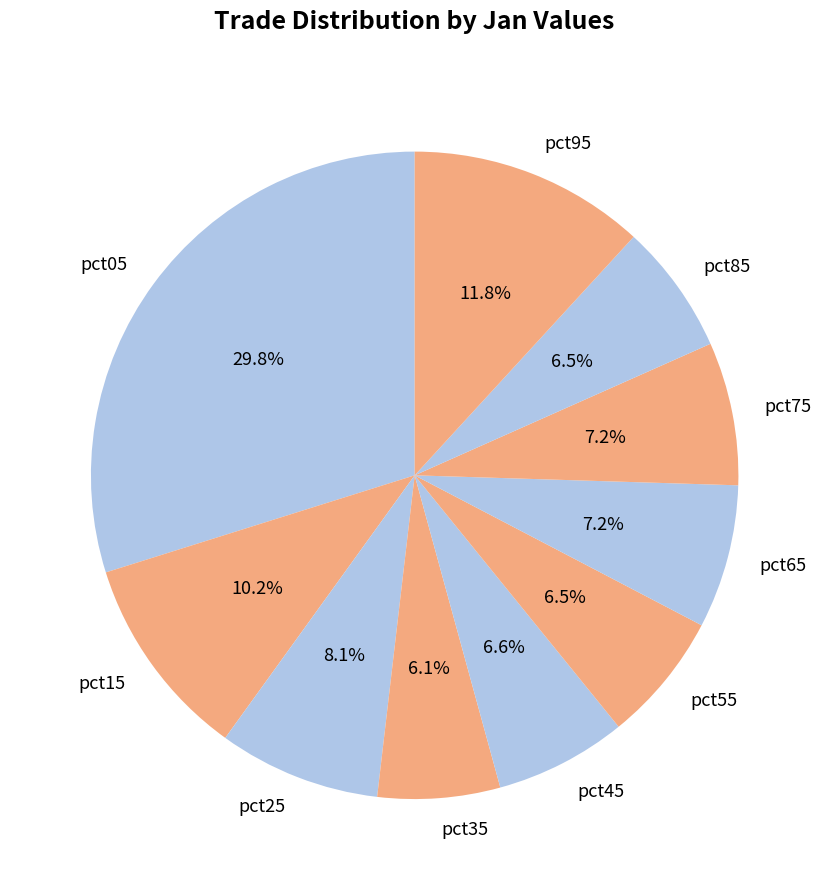

To the nearest percent, what percentage of the pie is pct25?

8%